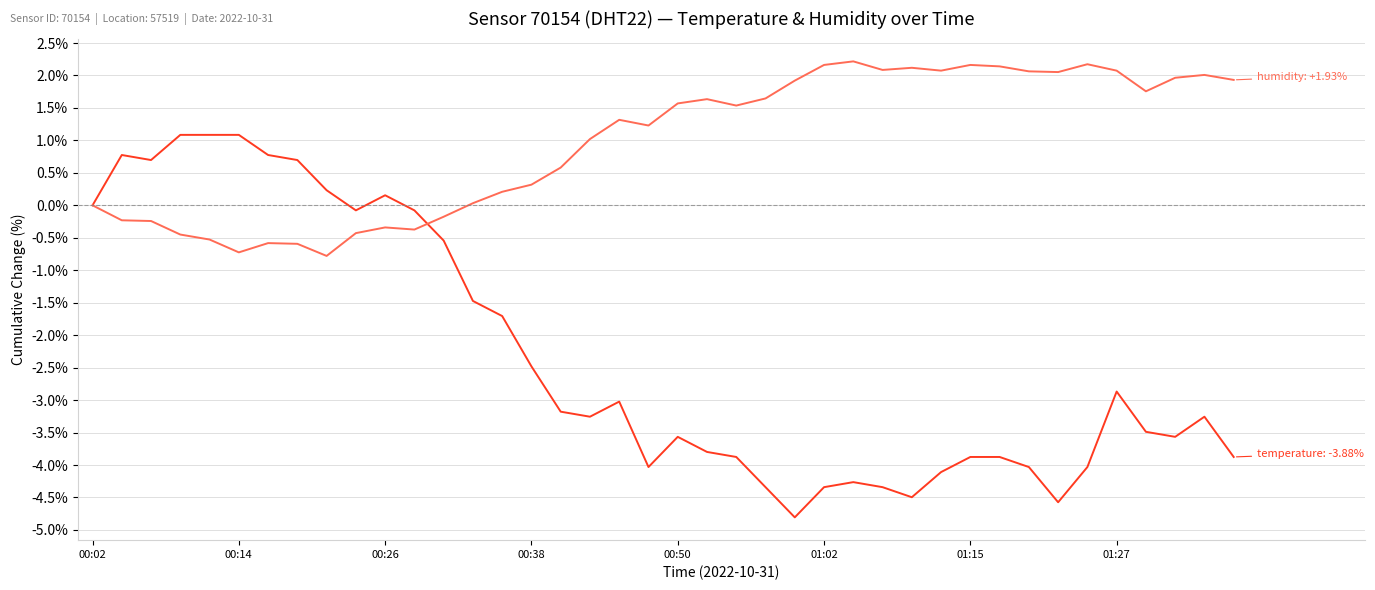

What is the maximum value shown in the chart?

2.2